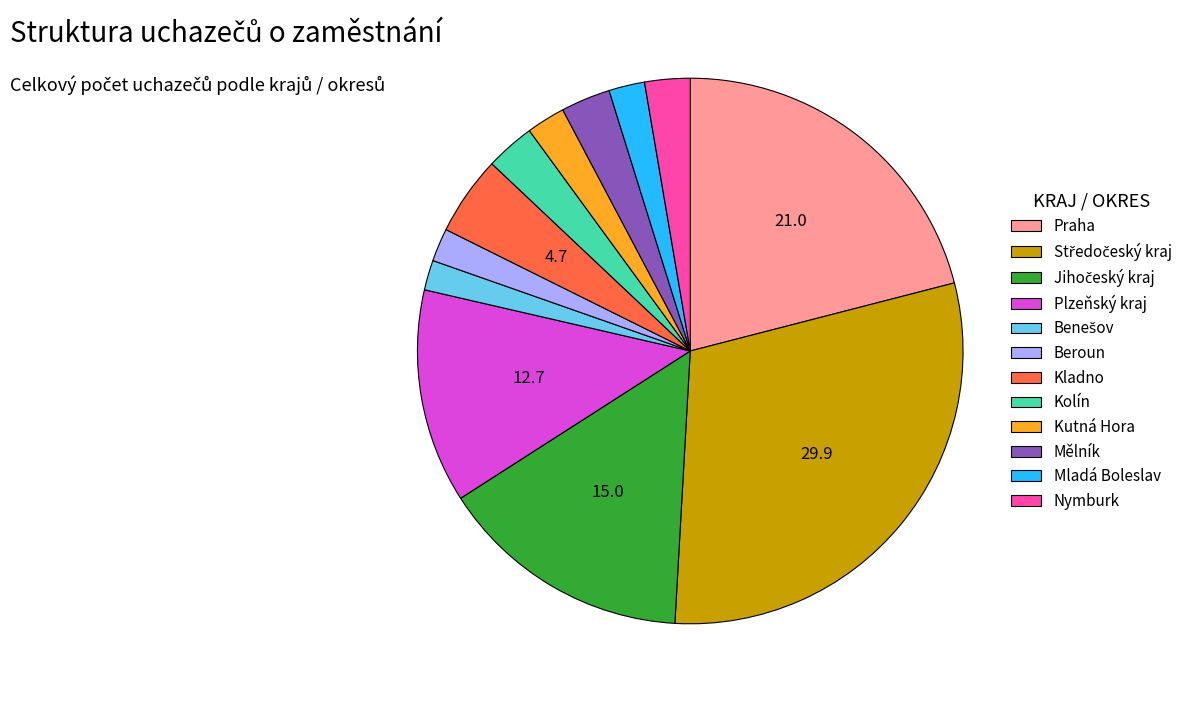

Approximately how many times larger is the value at Kladno compared to Mladá Boleslav?

2.2